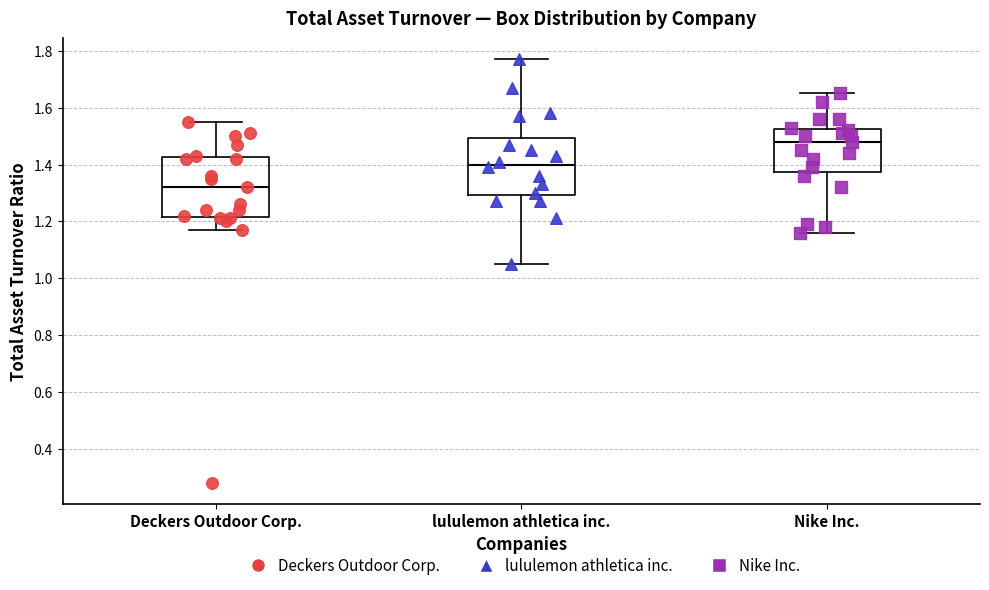

Reading left to right, transcribe this box plot: for each box, give where its median line is, the range the box spans, and where its two whiskers end, as read against the y-axis. The values are not printed on the chart, so give them approximately, as read against the axis.

Deckers Outdoor Corp.: median 1.32, box 1.22 to 1.42, whiskers 1.18 to 1.56
lululemon athletica inc.: median 1.40, box 1.30 to 1.50, whiskers 1.06 to 1.78
Nike Inc.: median 1.48, box 1.38 to 1.52, whiskers 1.16 to 1.66